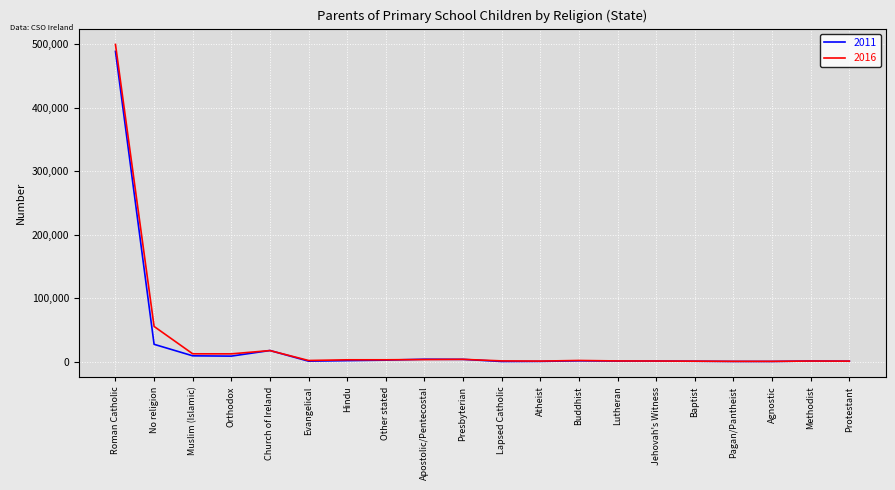

At which category does the chart reach its peak across all series?

Roman Catholic